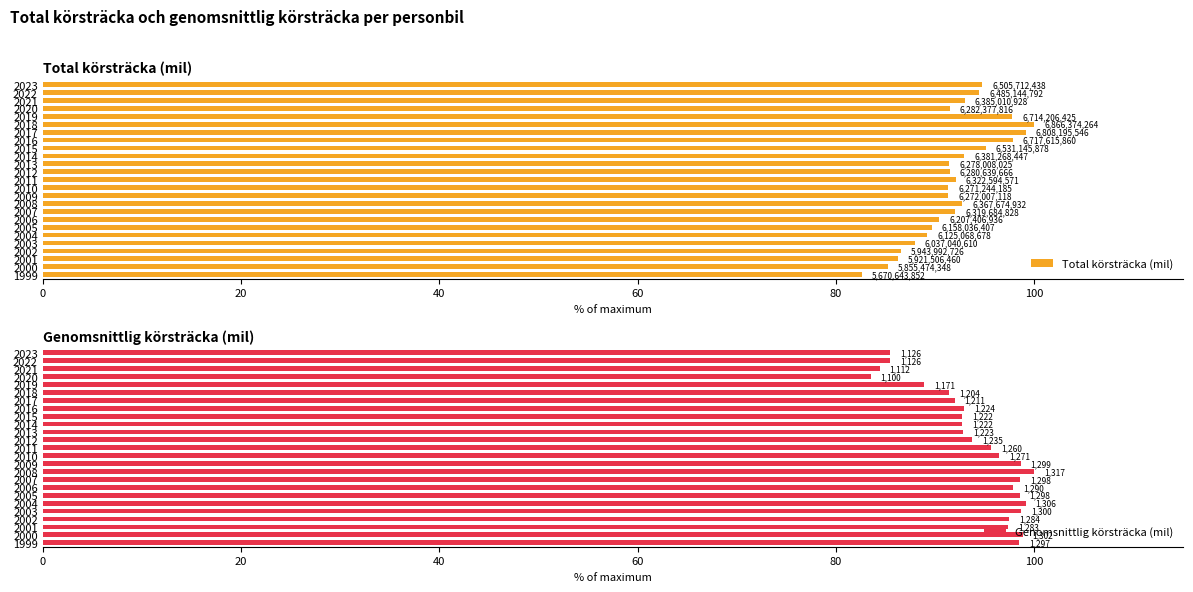

Reading left to right, extract all data points from this chart.

Total körsträcka (mil): 82.6	85.3	86.2	86.6	87.9	89.2	89.7	90.4	92.0	92.7	91.3	91.3	92.1	91.5	91.4	92.9	95.1	97.8	99.2	100.0	97.8	91.5	93.0	94.4	94.7
Genomsnittlig körsträcka (mil): 98.5	98.8	97.4	97.5	98.7	99.1	98.5	97.9	98.6	100.0	98.6	96.5	95.6	93.8	92.8	92.7	92.7	92.9	92.0	91.4	88.9	83.5	84.4	85.5	85.5